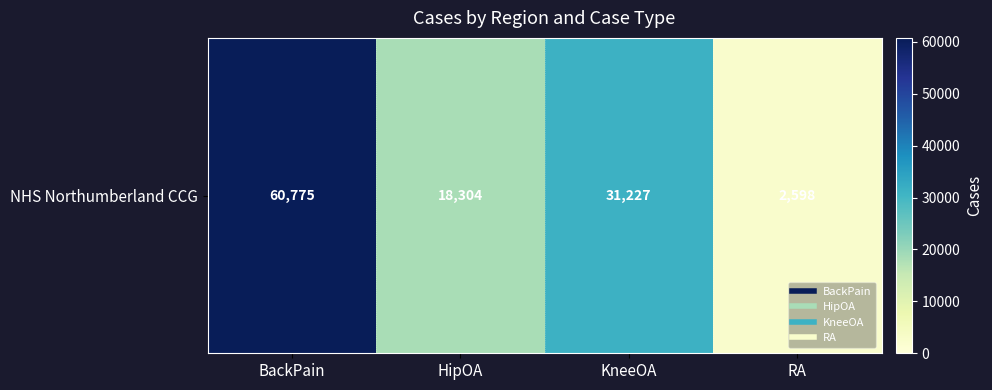

What is the change in value from BackPain to KneeOA?

-29548